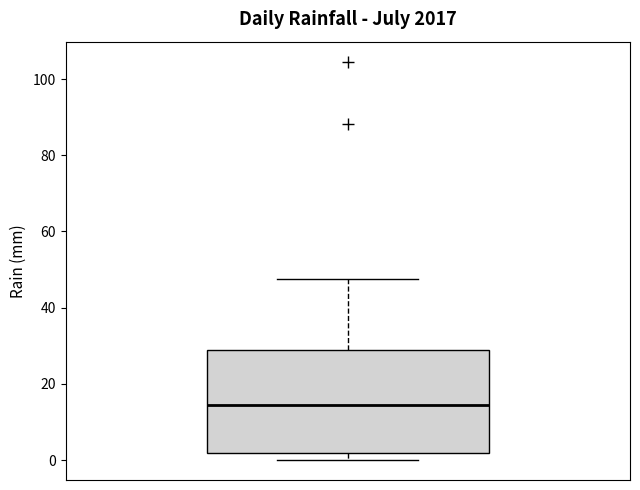

Read this box plot against the y-axis: the position of the median line, the range covered by the box, and the ends of both whiskers. The values are not printed on the chart, so give them approximately, as read against the axis.

median 14, box 2 to 30, whiskers 0 to 48